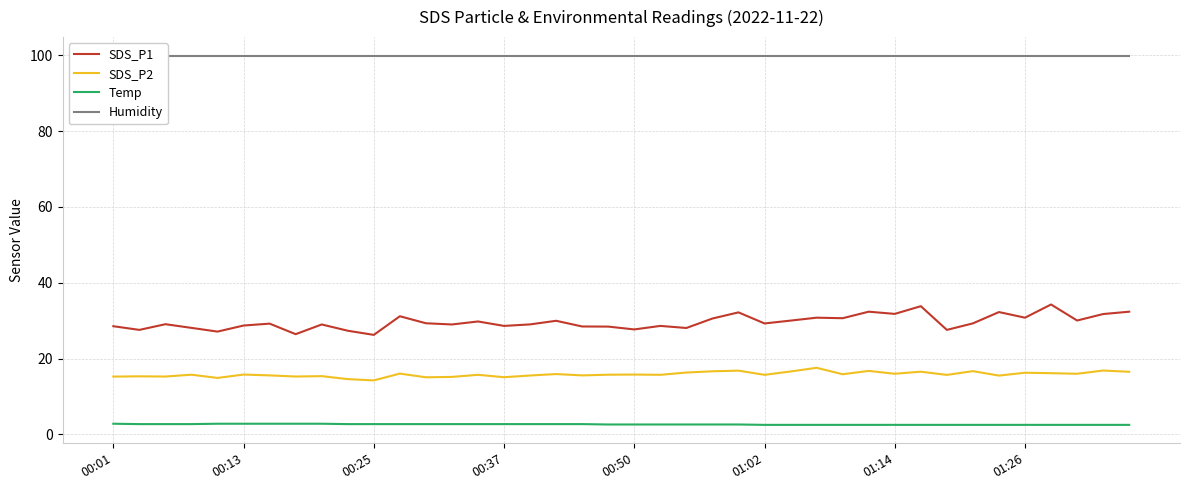

Which series has the largest total across all categories?

Humidity